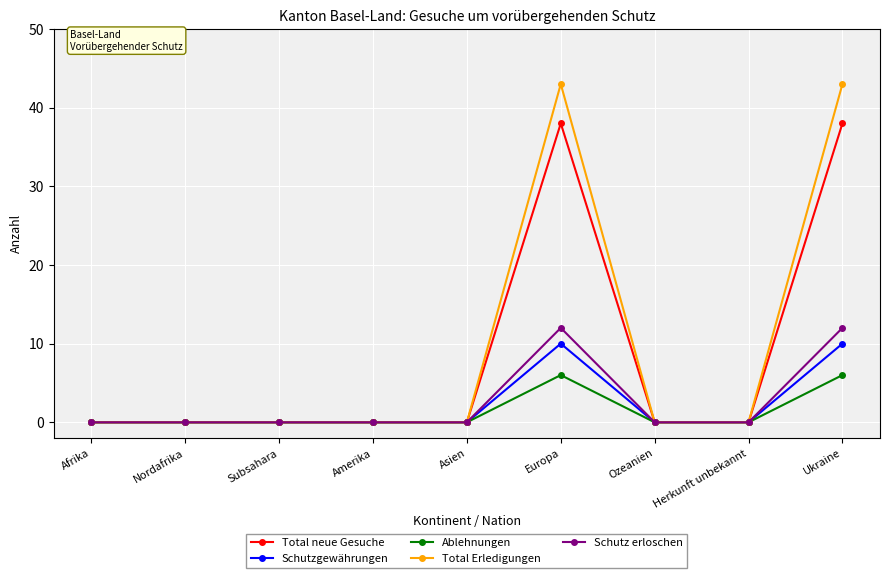

What is the label of the 1st point from the right?

Ukraine